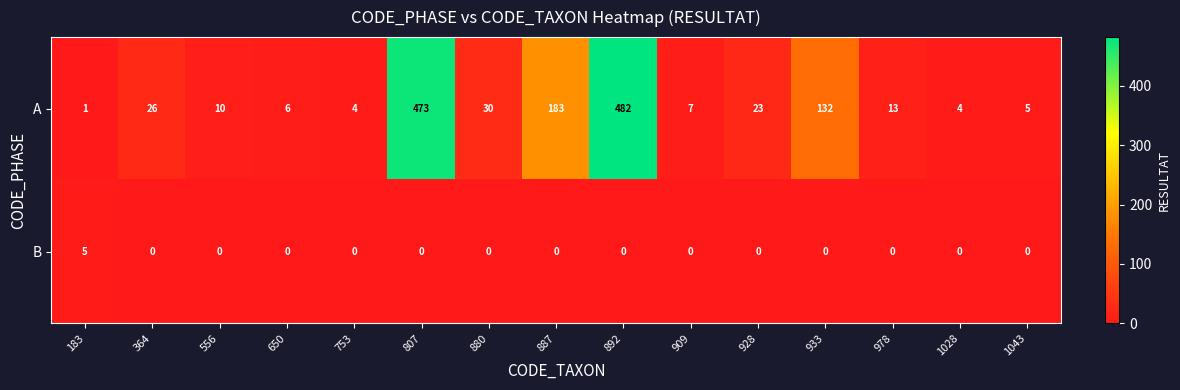

Rank the series by their average value, from highest to lowest.

A, B